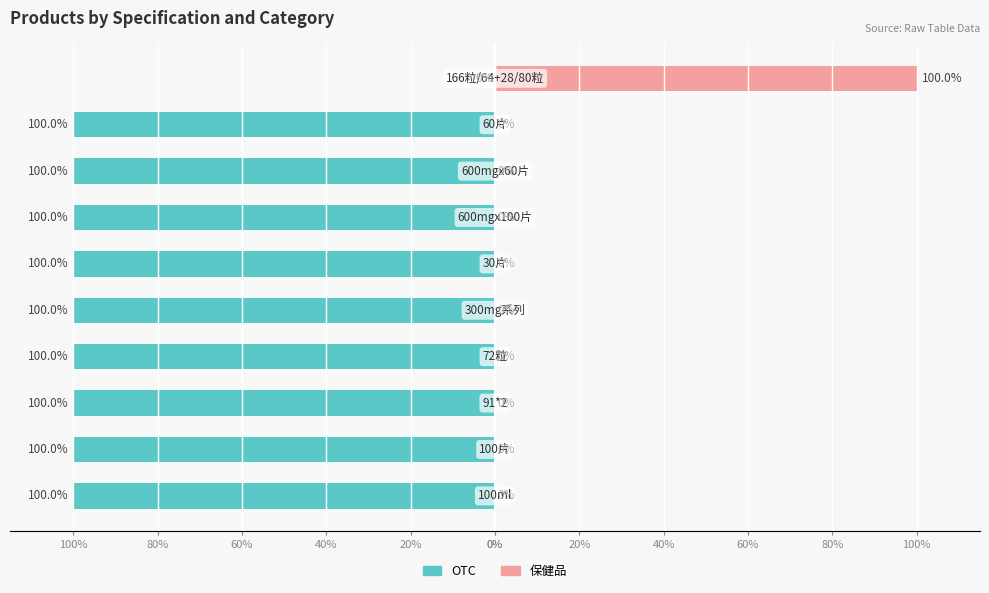

What is the sum of the OTC values at 60% and 0%?

-100